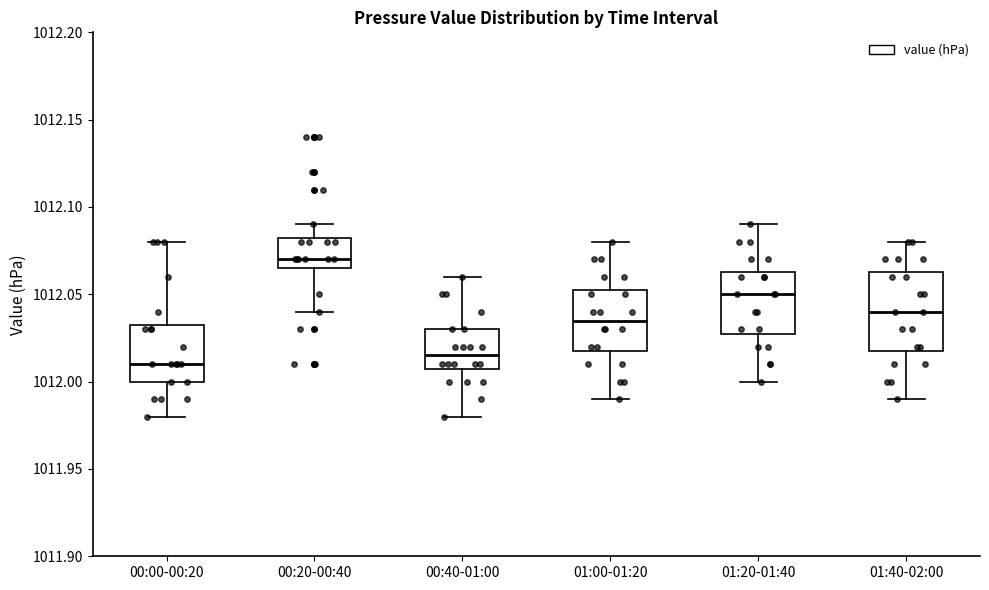

Where is the lower edge of the box for 01:00-01:20 on the y-axis? The values are not printed on the chart, so give them approximately, as read against the axis.

1012.020